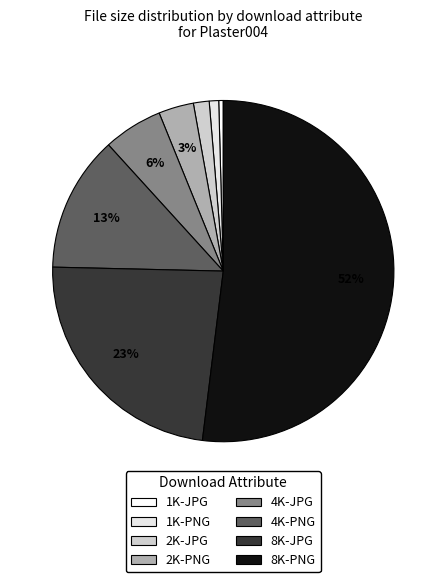

To the nearest percent, what is the average slice percentage?

12%